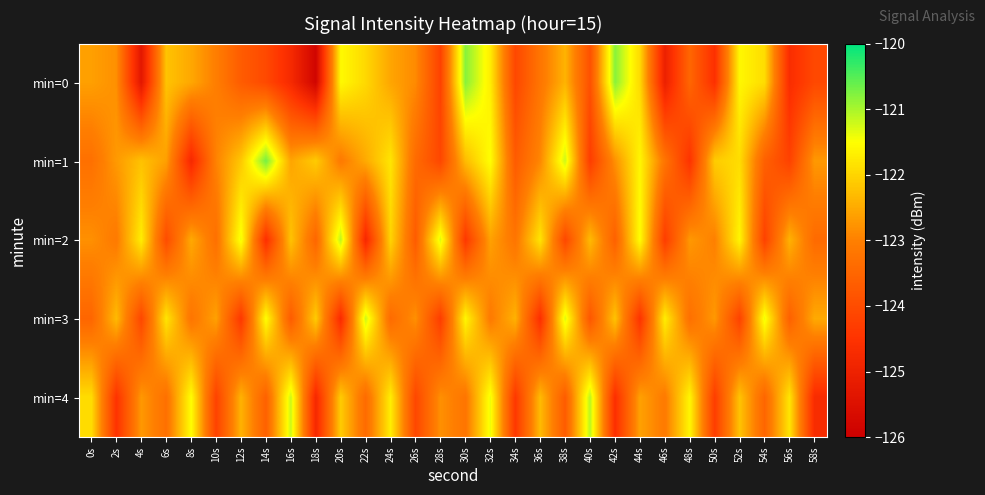

What is the greatest value displayed?

-120.7